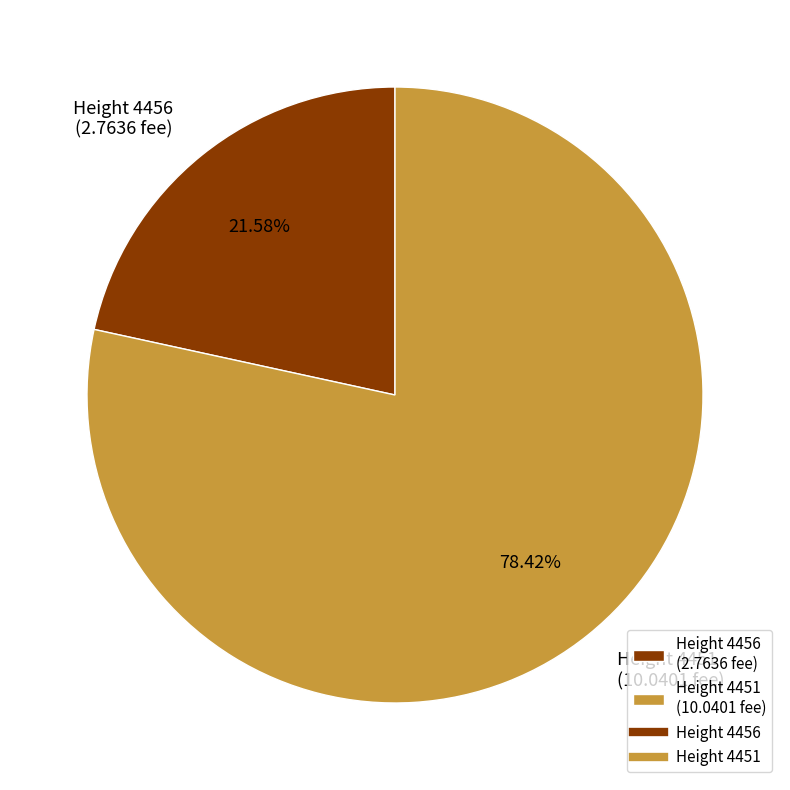

How many slices are in this pie chart?

2